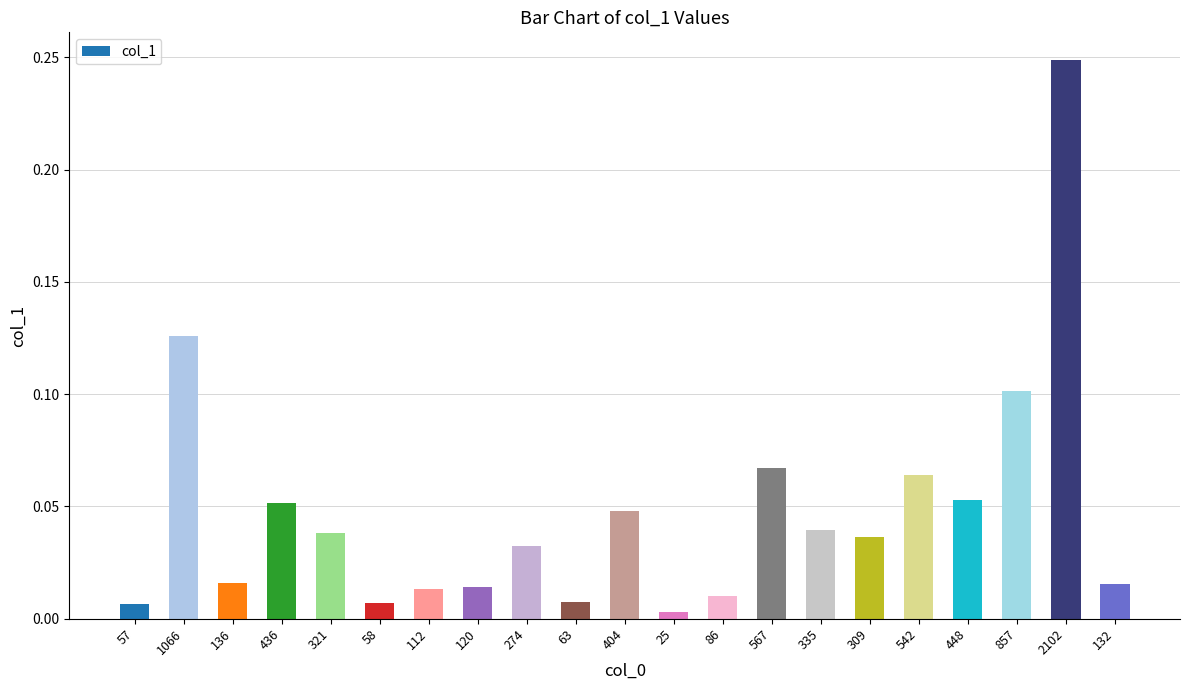

Between 404 and 136, which is larger?

404